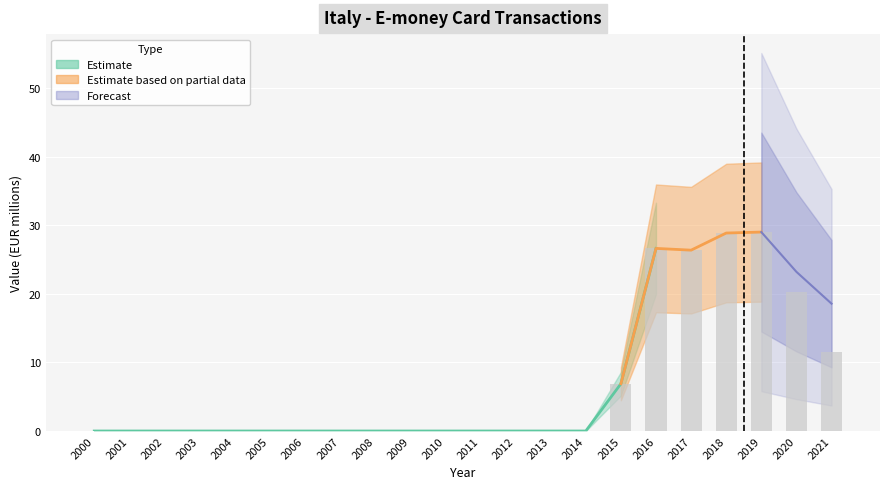

What is the sum of all values?

149.4